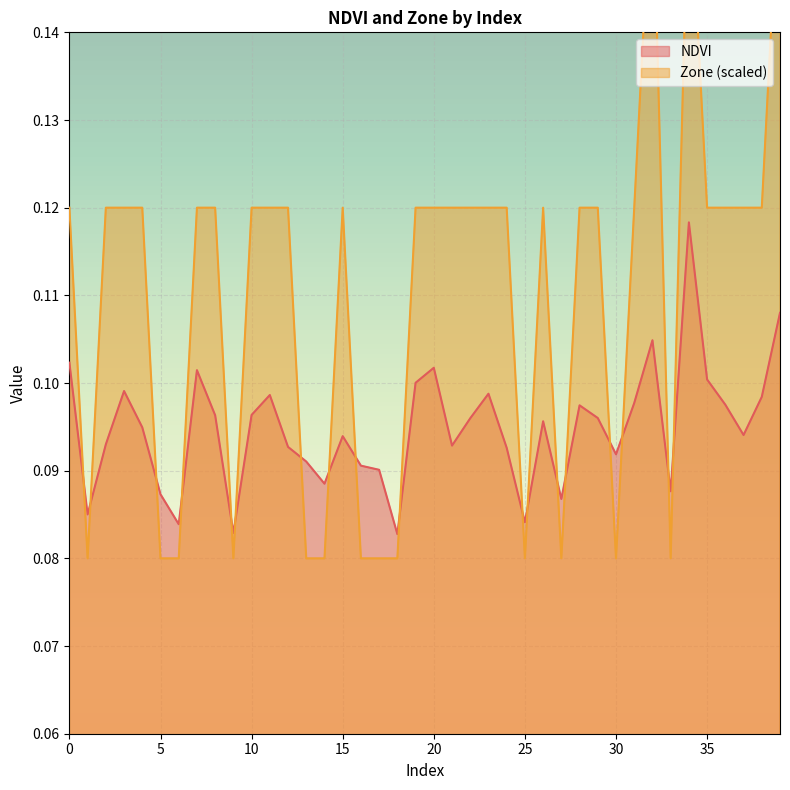

Does the chart display data point markers on the line(s)?

No